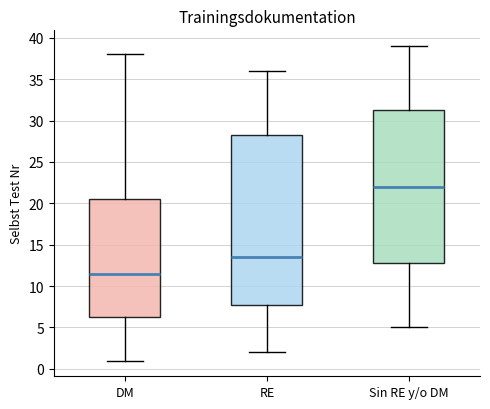

Reading left to right, transcribe this box plot: for each box, give where its median line is, the range the box spans, and where its two whiskers end, as read against the y-axis. The values are not printed on the chart, so give them approximately, as read against the axis.

DM: median 11.5, box 6.5 to 20.5, whiskers 1.0 to 38.0
RE: median 13.5, box 8.0 to 28.5, whiskers 2.0 to 36.0
Sin RE y/o DM: median 22.0, box 13.0 to 31.5, whiskers 5.0 to 39.0